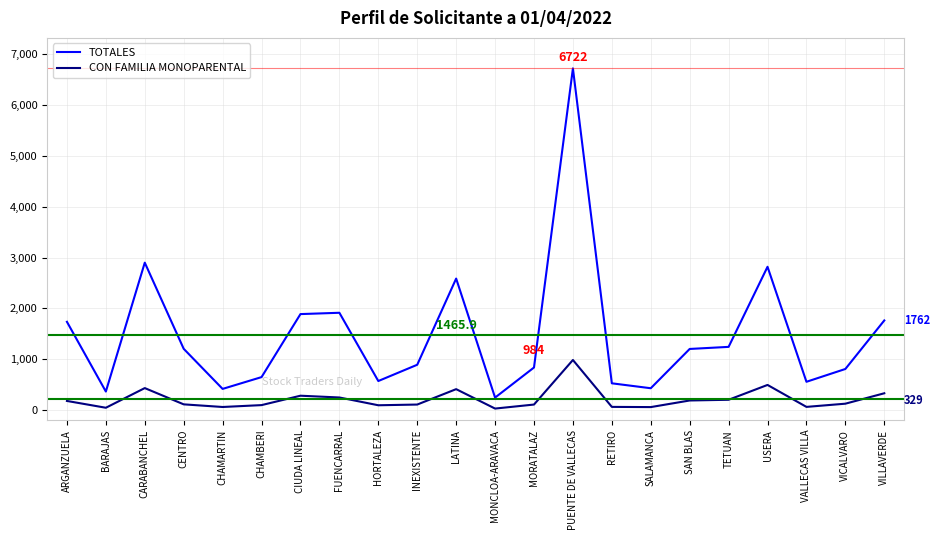

What is the difference between the TOTALES values at CHAMARTIN and SALAMANCA?

13